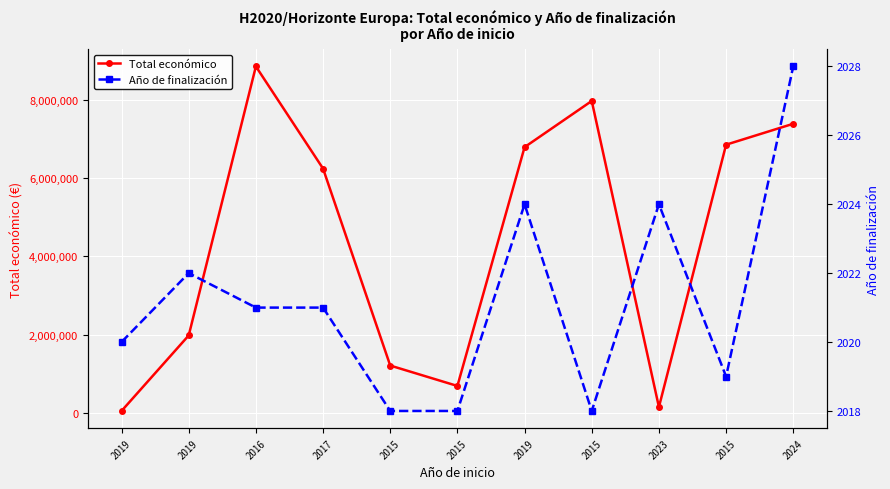

Is this an area chart (filled region under the line)?

No